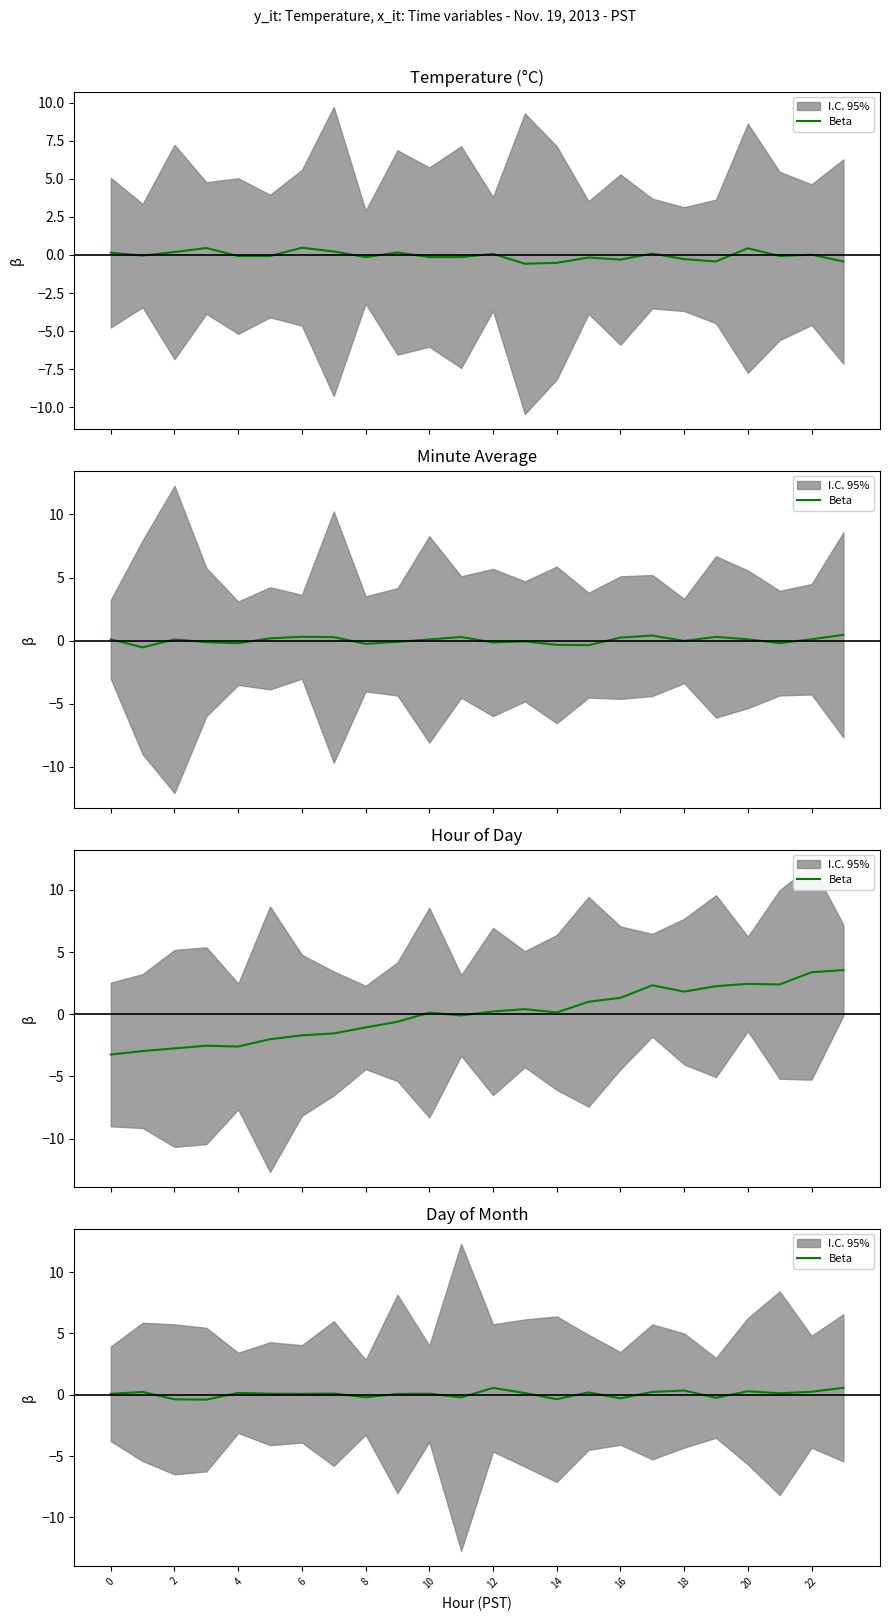

What is the change in value from 14 to 20?

+0.2